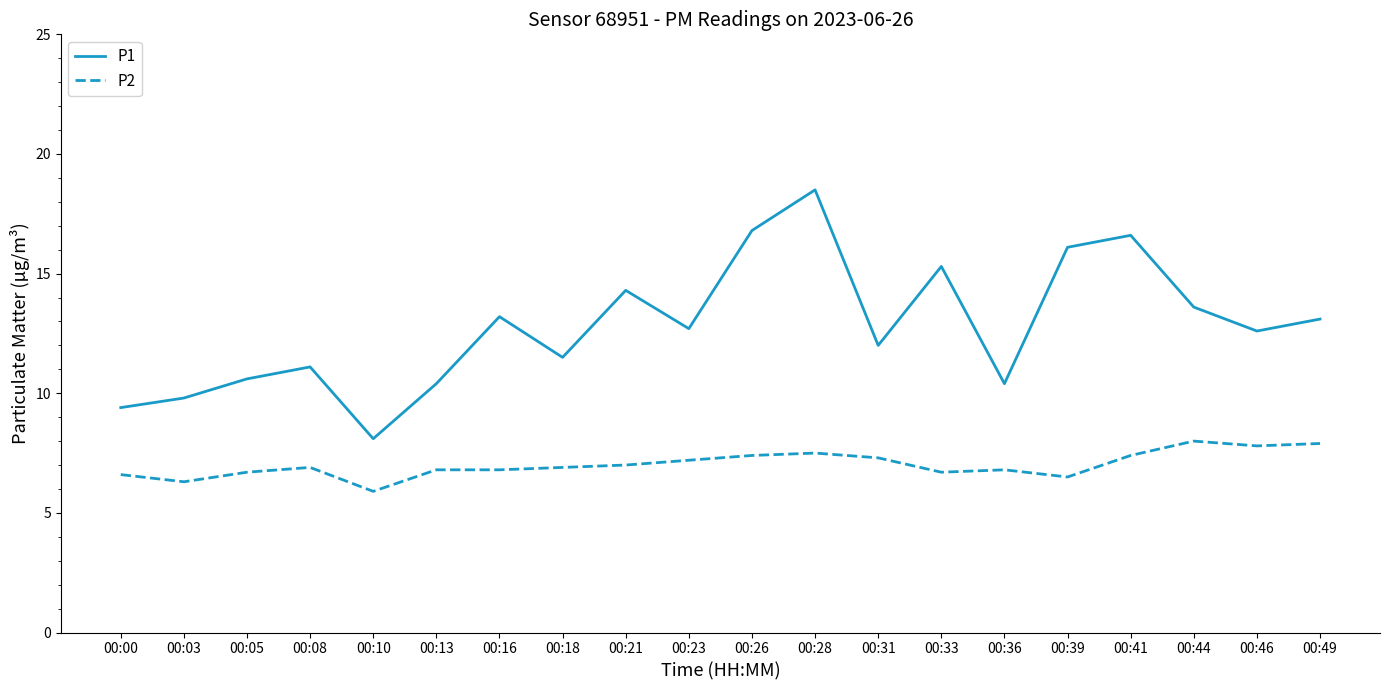

Rank the series by their average value, from highest to lowest.

P1, P2